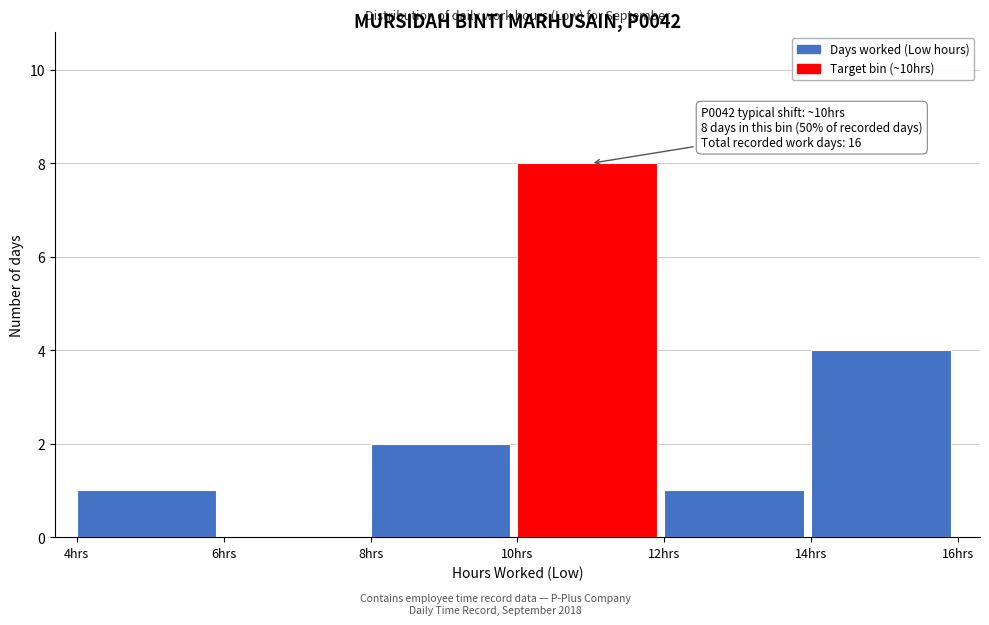

Over which range of the x-axis is the bar tallest?

10 to 12